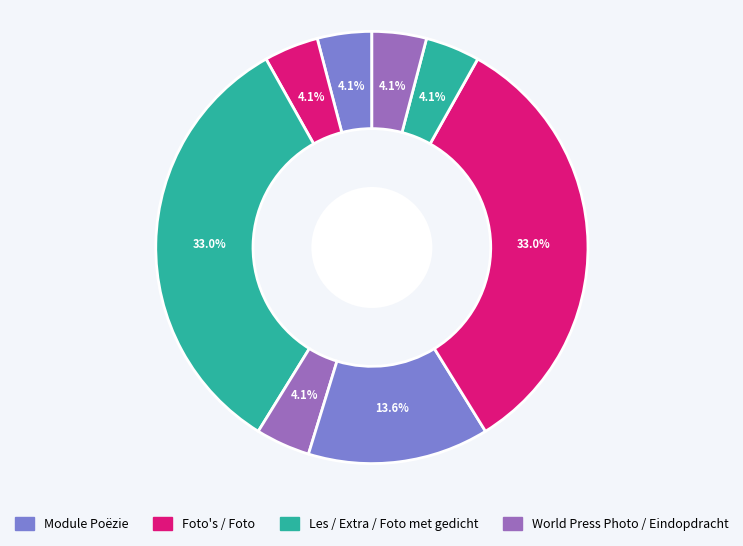

Which category has the smallest portion of the pie?

Module Poëzie